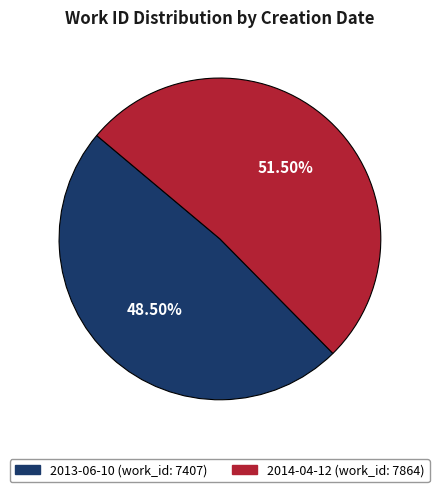

What is the smallest slice in the pie chart?

2013-06-10